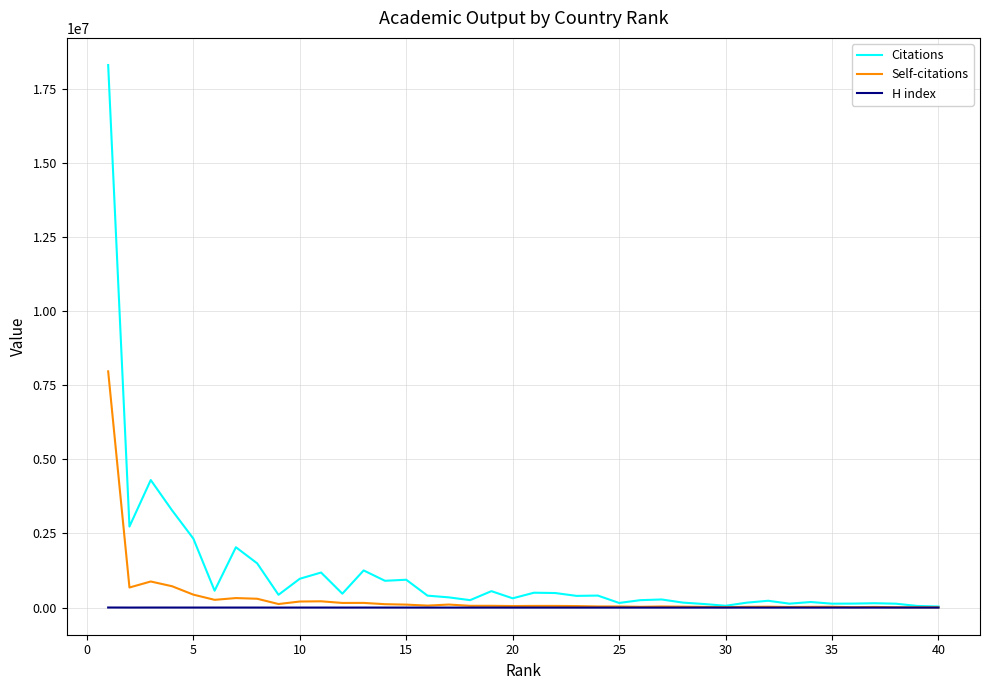

Which series has the largest range (max minus min)?

Citations